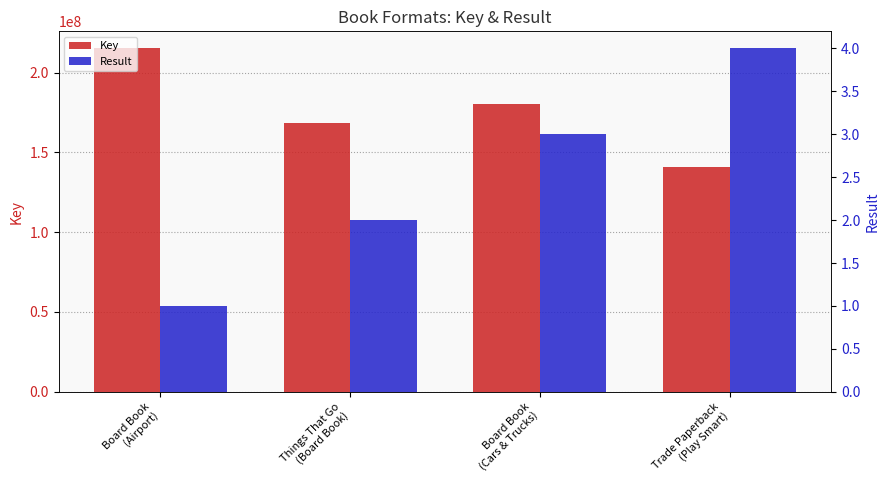

What position from the left is Trade Paperback
(Play Smart)?

4